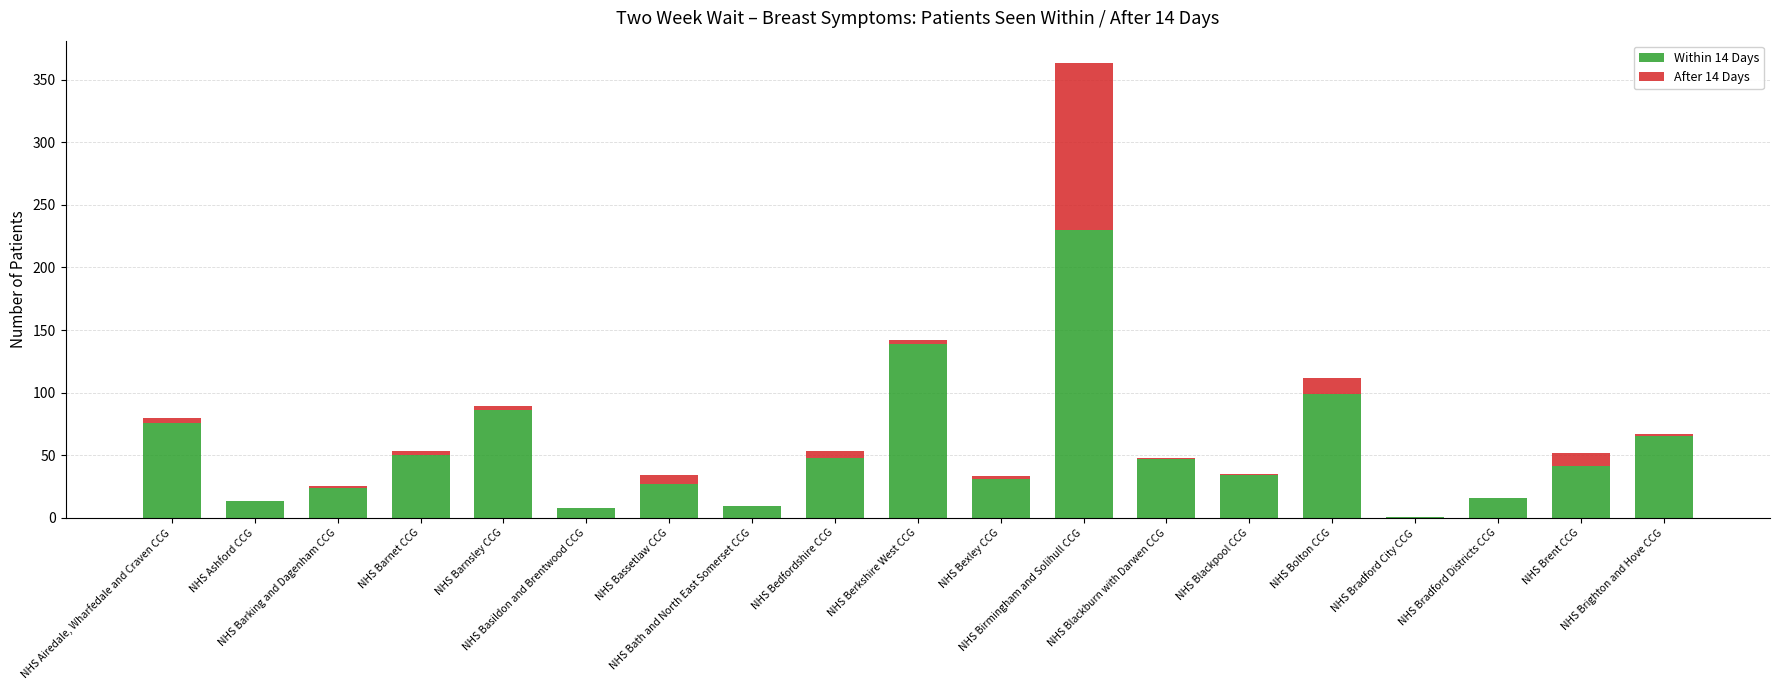

Are the bars grouped side by side (vs. stacked)?

No